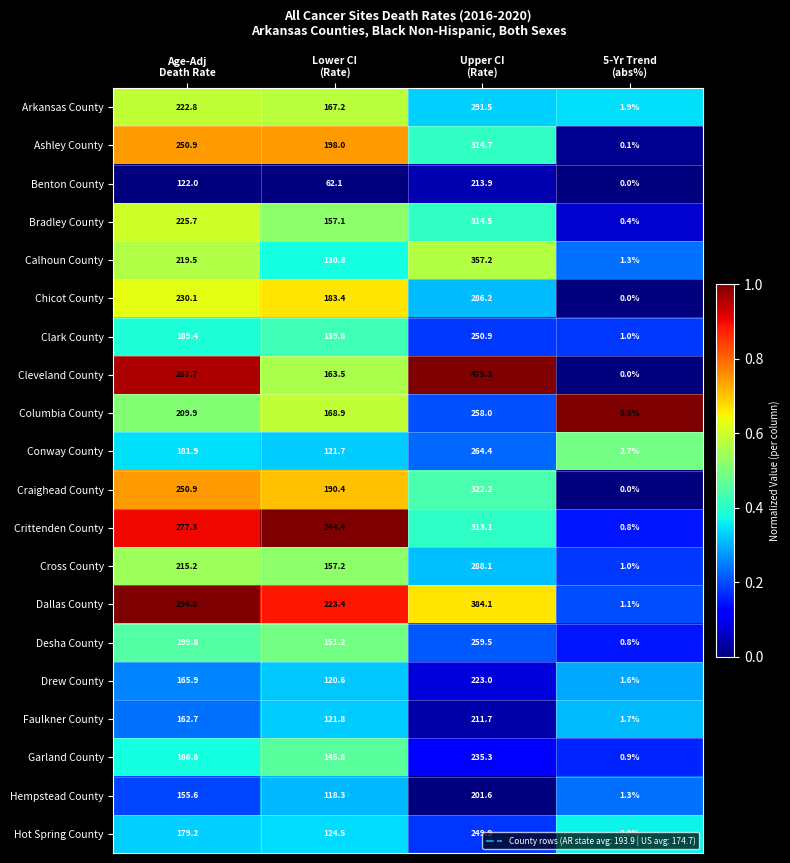

What is the average value of the Dallas County series?

225.9